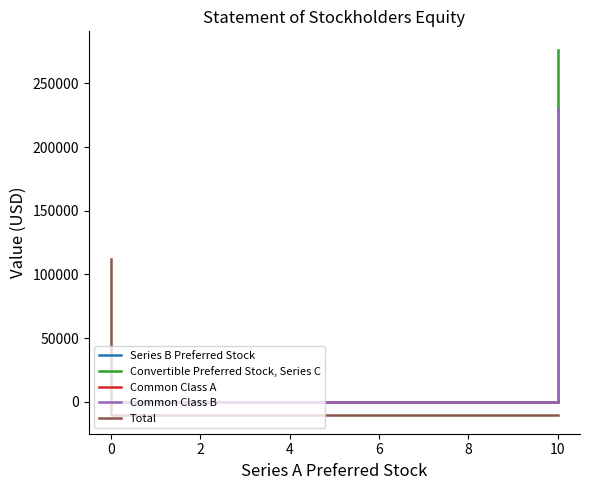

How many lines are shown in the chart?

5